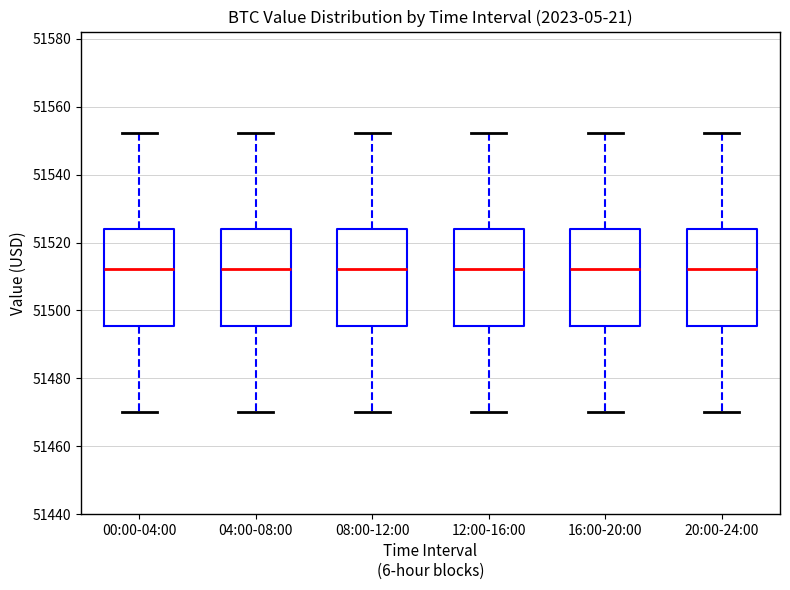

Where does the lower whisker of the box for 00:00-04:00 end on the y-axis? The values are not printed on the chart, so give them approximately, as read against the axis.

51470